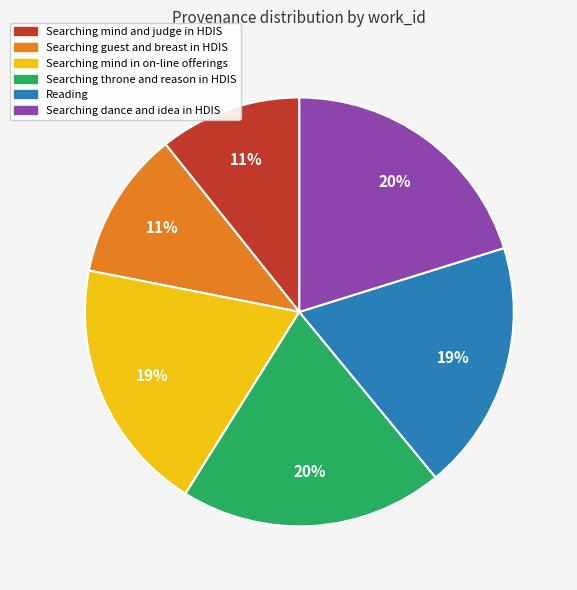

The Reading slice represents 19% of the pie. True or false?

True